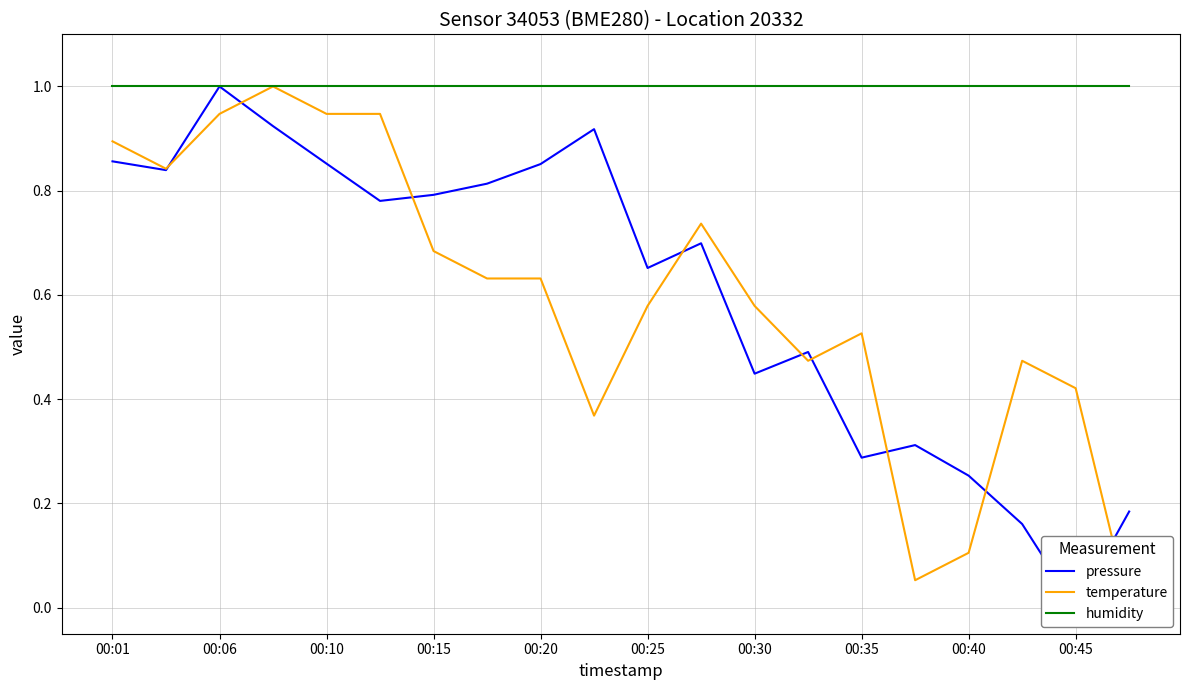

What is the difference between the maximum and second lowest values in the temperature series?

0.9